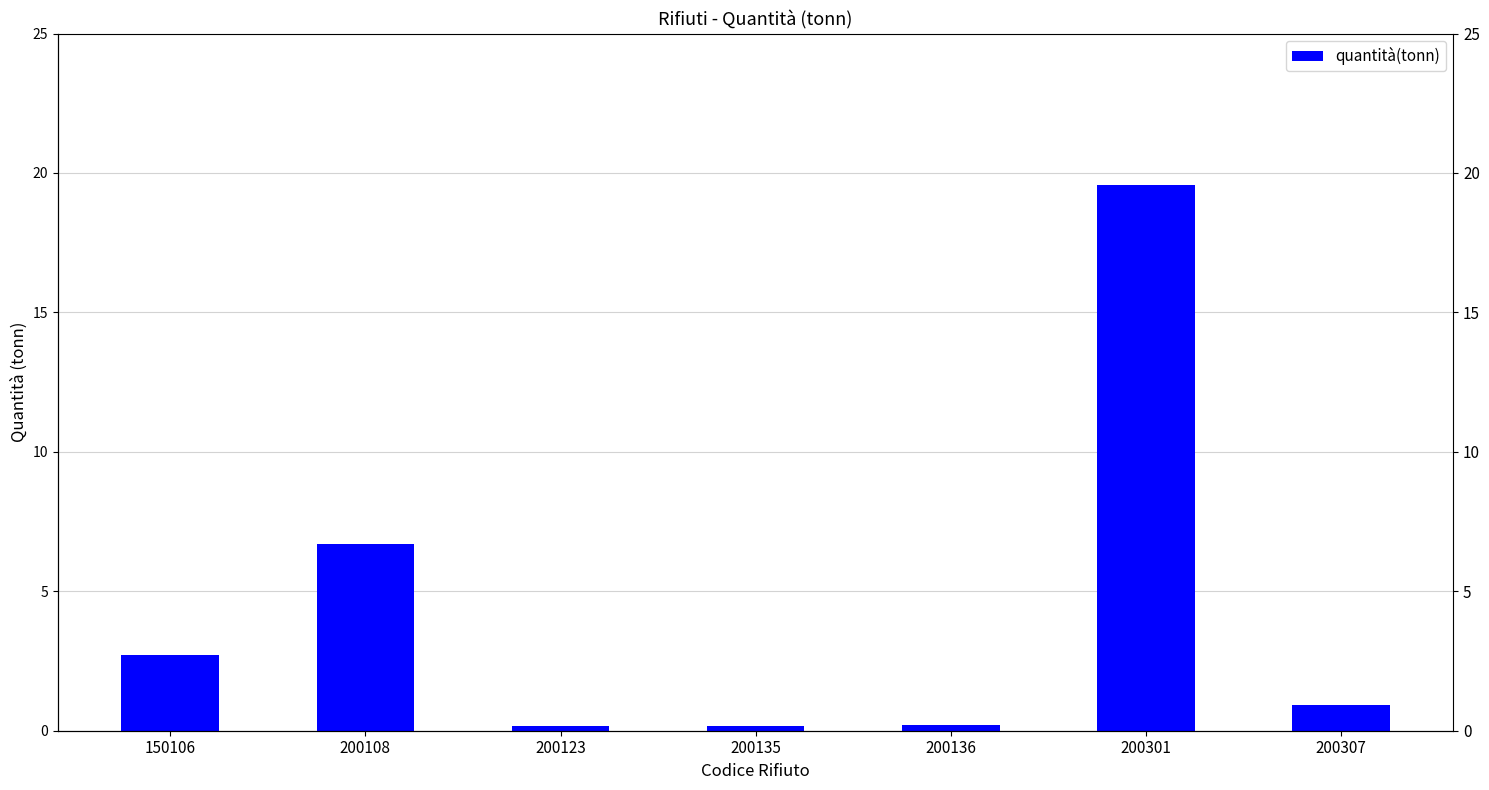

Count the number of categories in the chart.

7